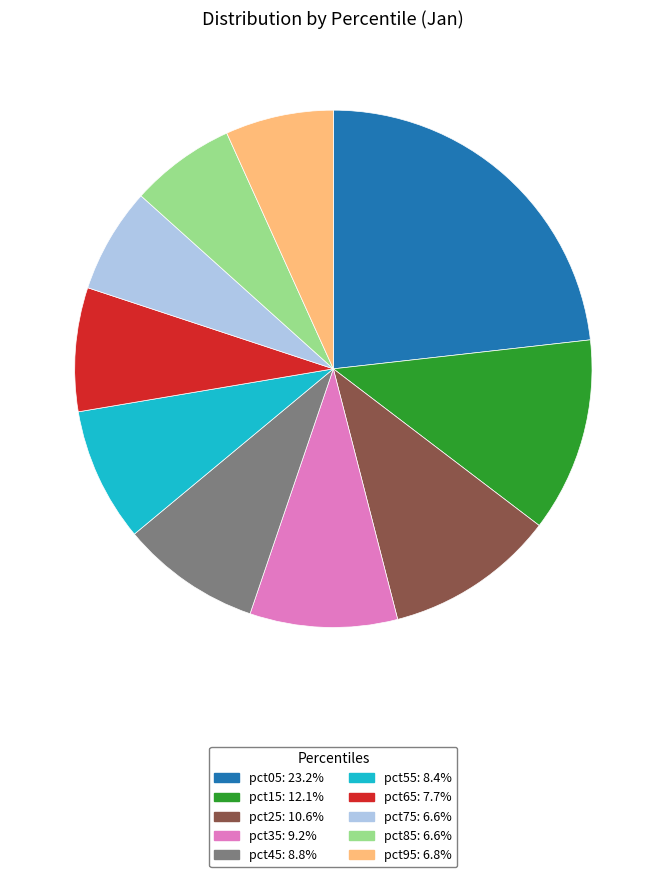

Is the sum of pct45: 8.8% and pct95: 6.8% greater than half?

No